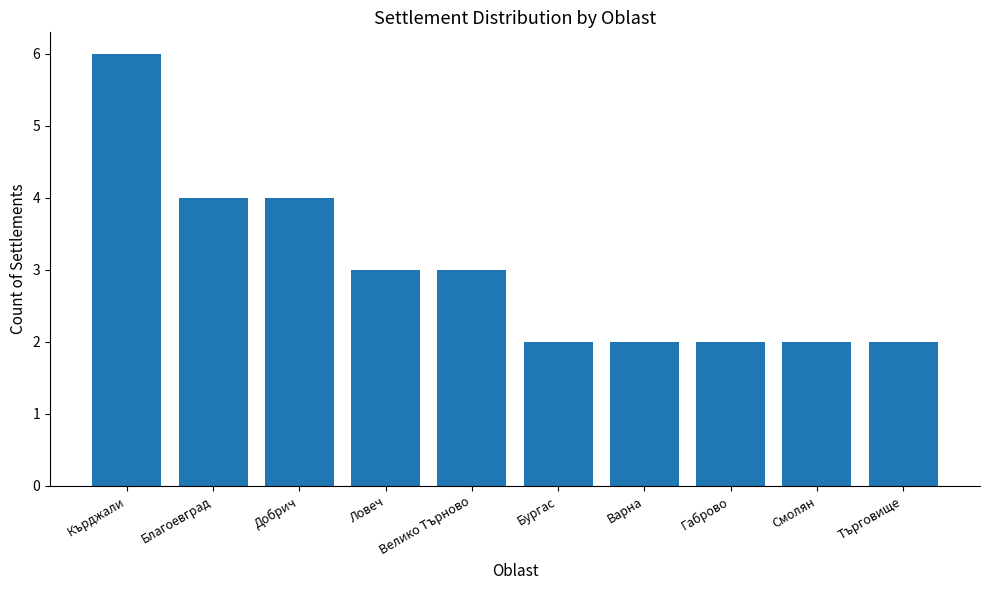

The value at Ловеч is 5. True or false?

False